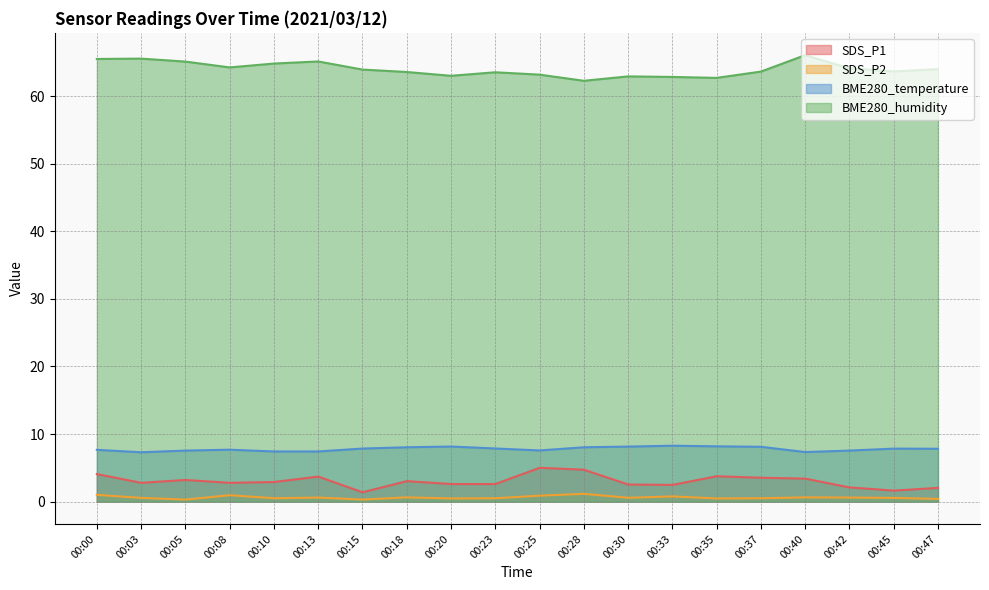

True or false: BME280_temperature and BME280_humidity intersect in this chart.

False